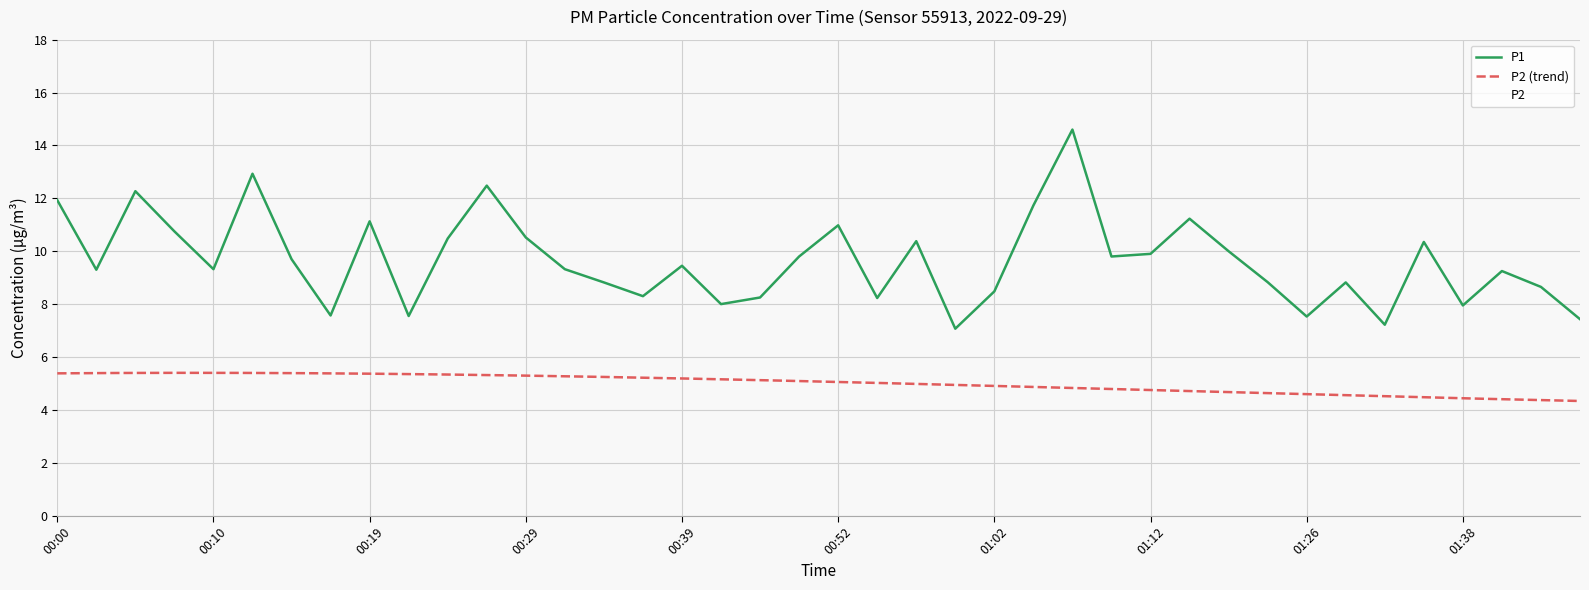

True or false: P1 and P2 cross at least once.

False